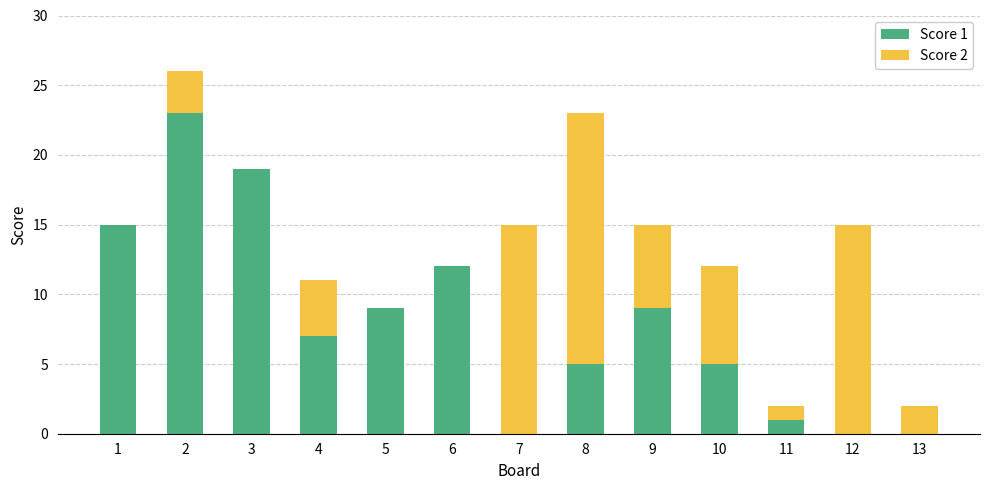

Count the number of data series in this chart.

2